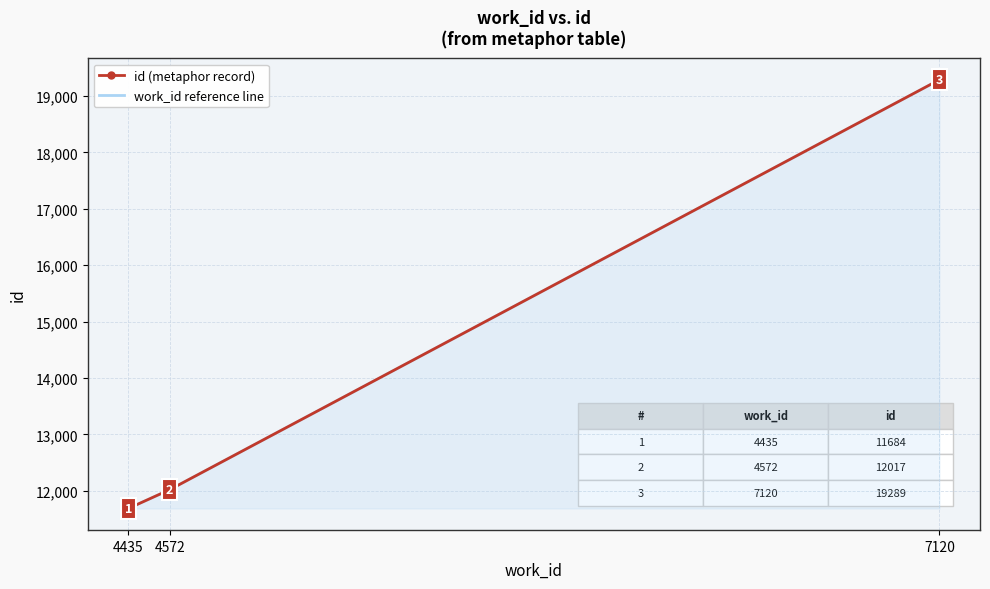

The value of id at 7120 is 12179. True or false?

False